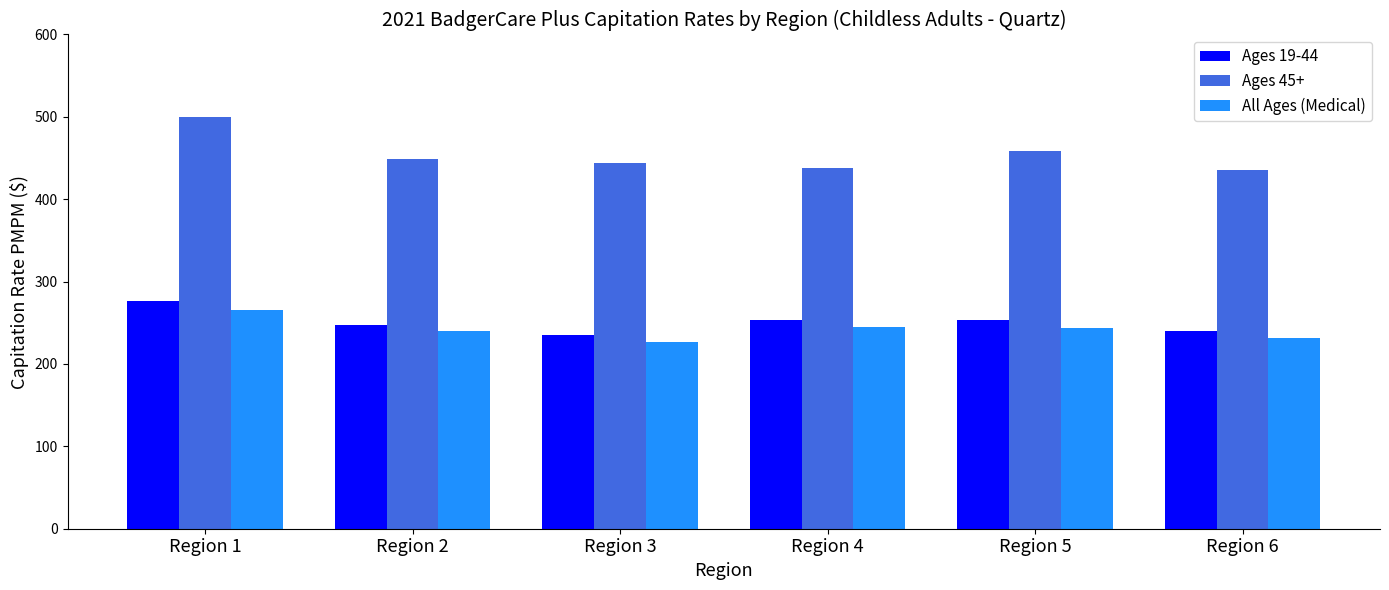

True or false: All Ages (Medical) has a value of 231.9 at Region 6.

True